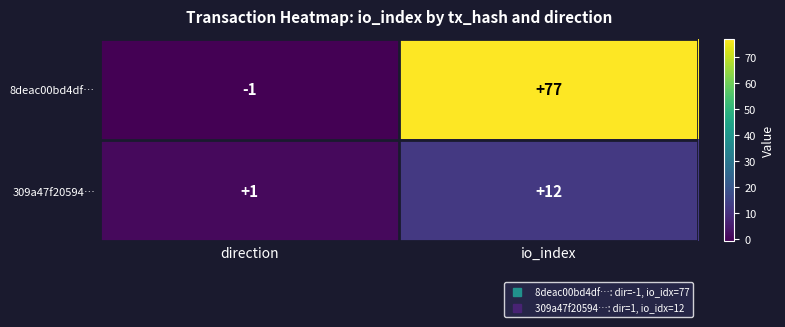

What is the greatest value displayed?

77